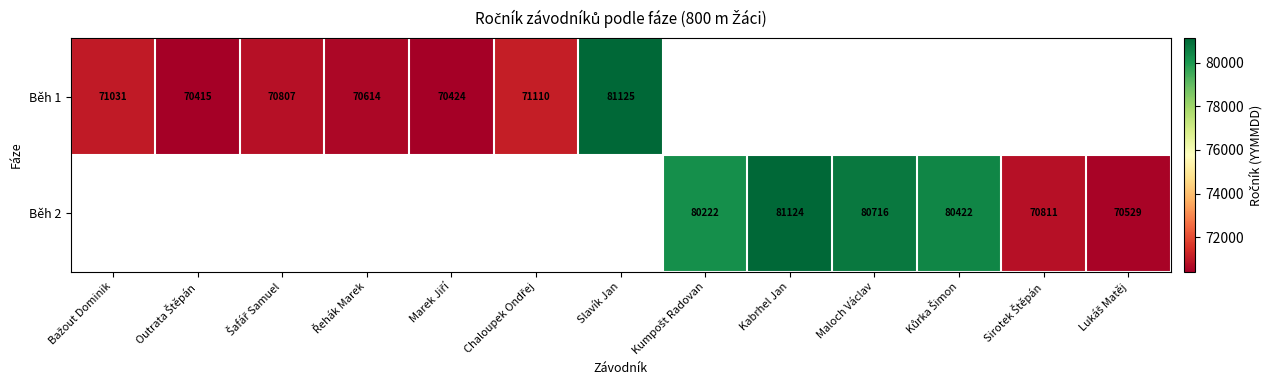

Is it true that Běh 1 equals 107760 at Slavík Jan?

False